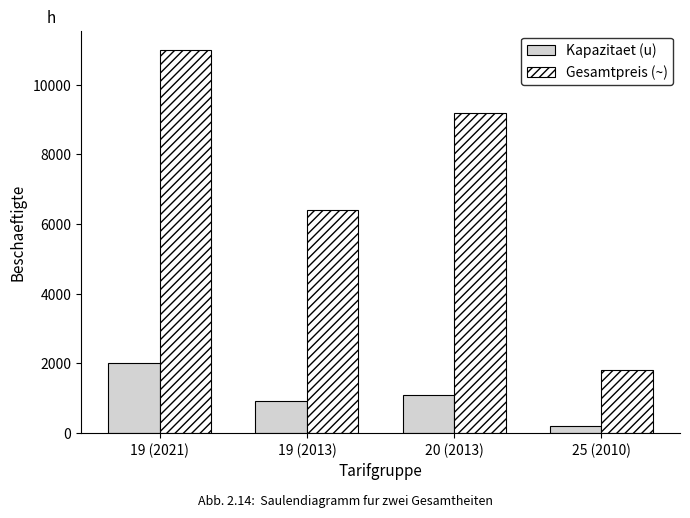

Is it true that Kapazitaet (u) equals 2805 at 19 (2021)?

False